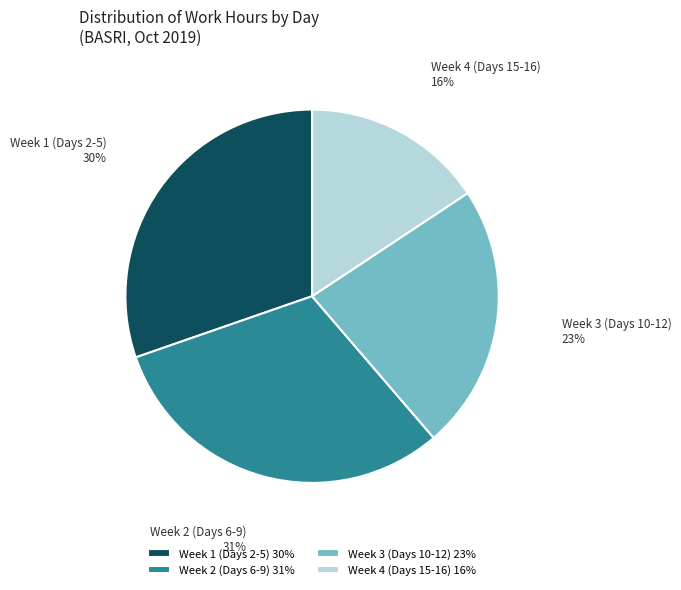

Combined, do Week 3 (Days 10-12) and Week 4 (Days 15-16) account for over 50%?

No